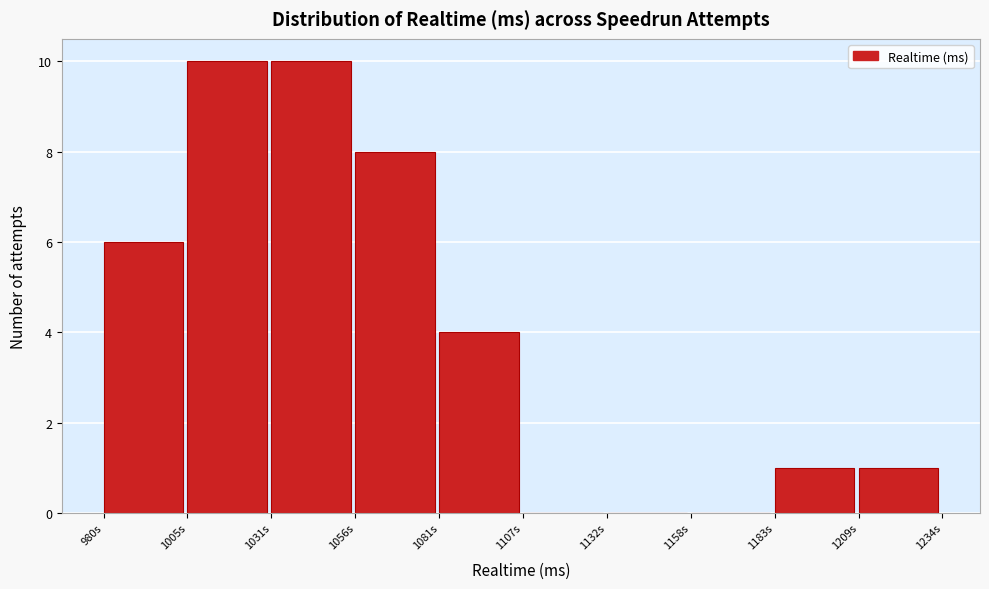

Reading right to left, transcribe all the data shown in this chart.

1209s=1	1183s=1	1158s=0	1132s=0	1107s=0	1081s=4	1056s=8	1031s=10	1005s=10	980s=6